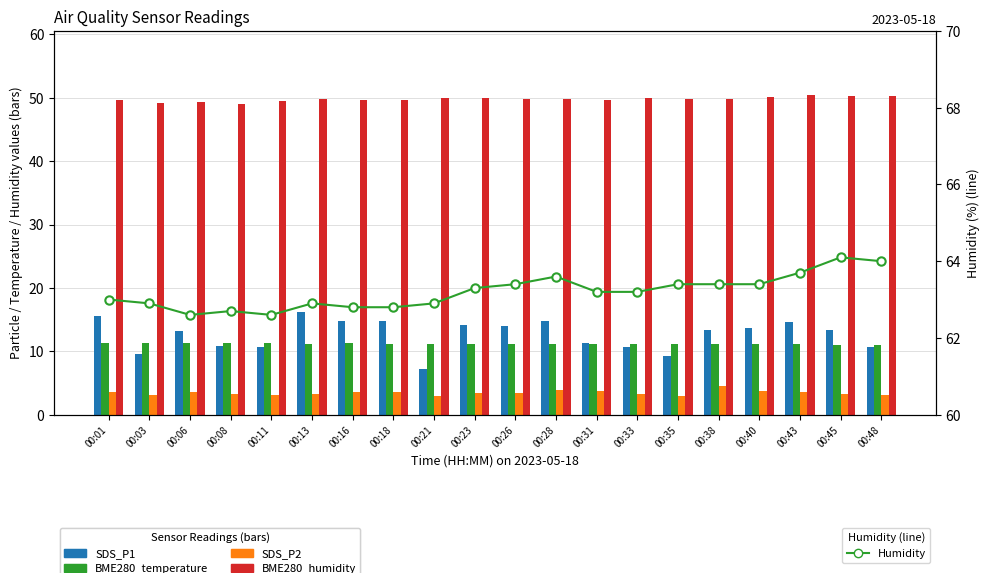

Which series changed the most between 00:31 and 00:40?

SDS_P1